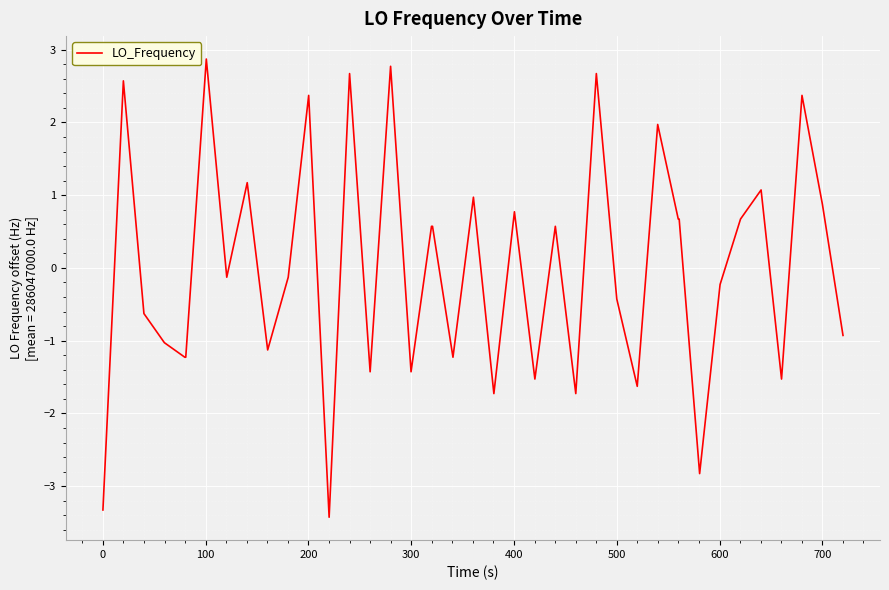

What is the greatest value displayed?

2.9